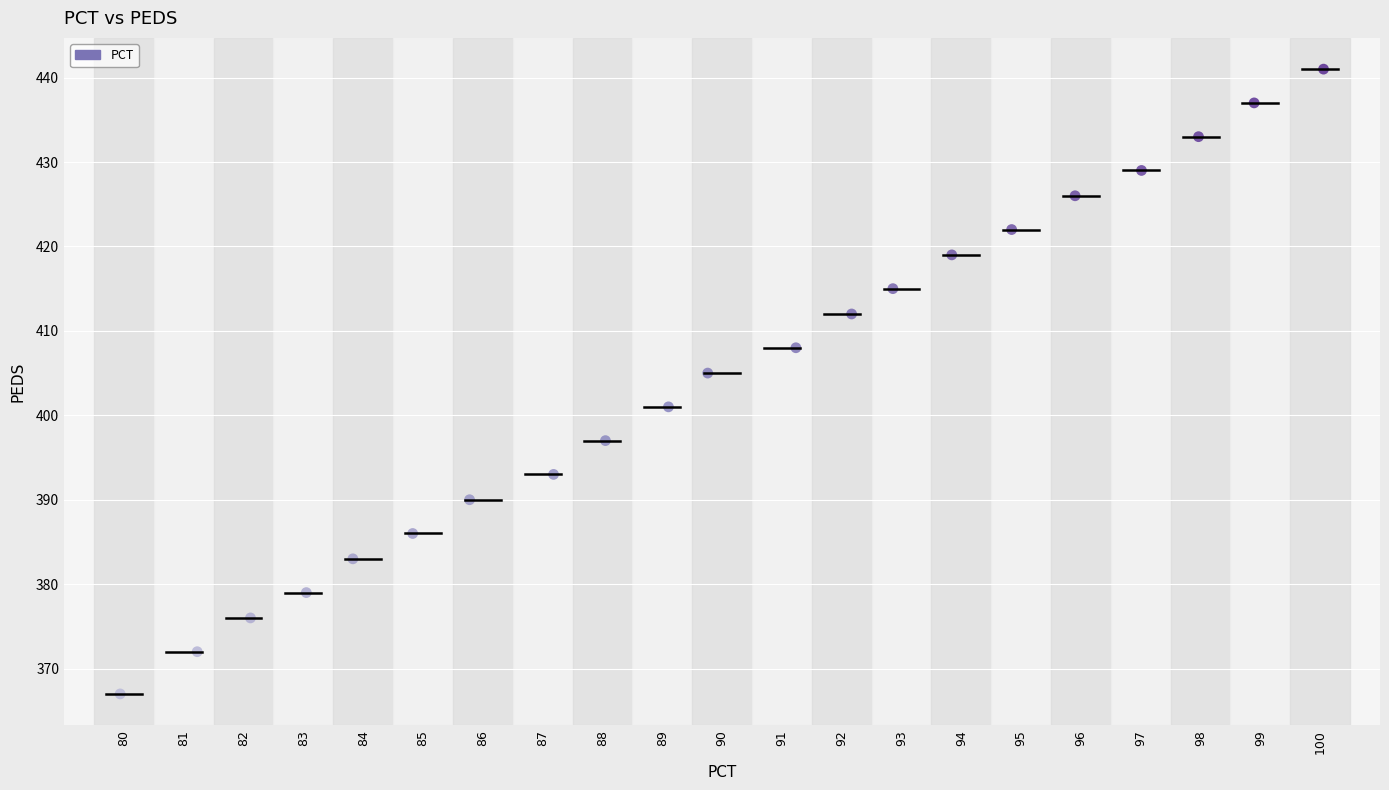

What is the range of Y values (max minus min)?

74